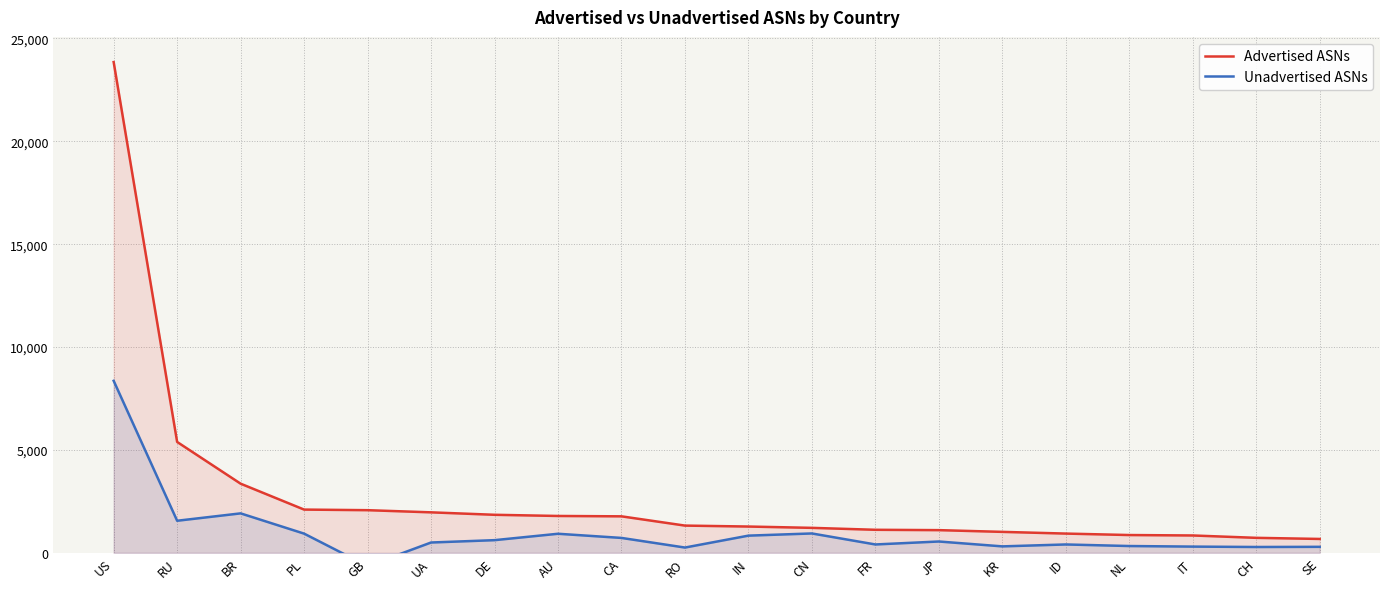

Rank the series by their maximum value, from lowest to highest.

Unadvertised ASNs, Advertised ASNs